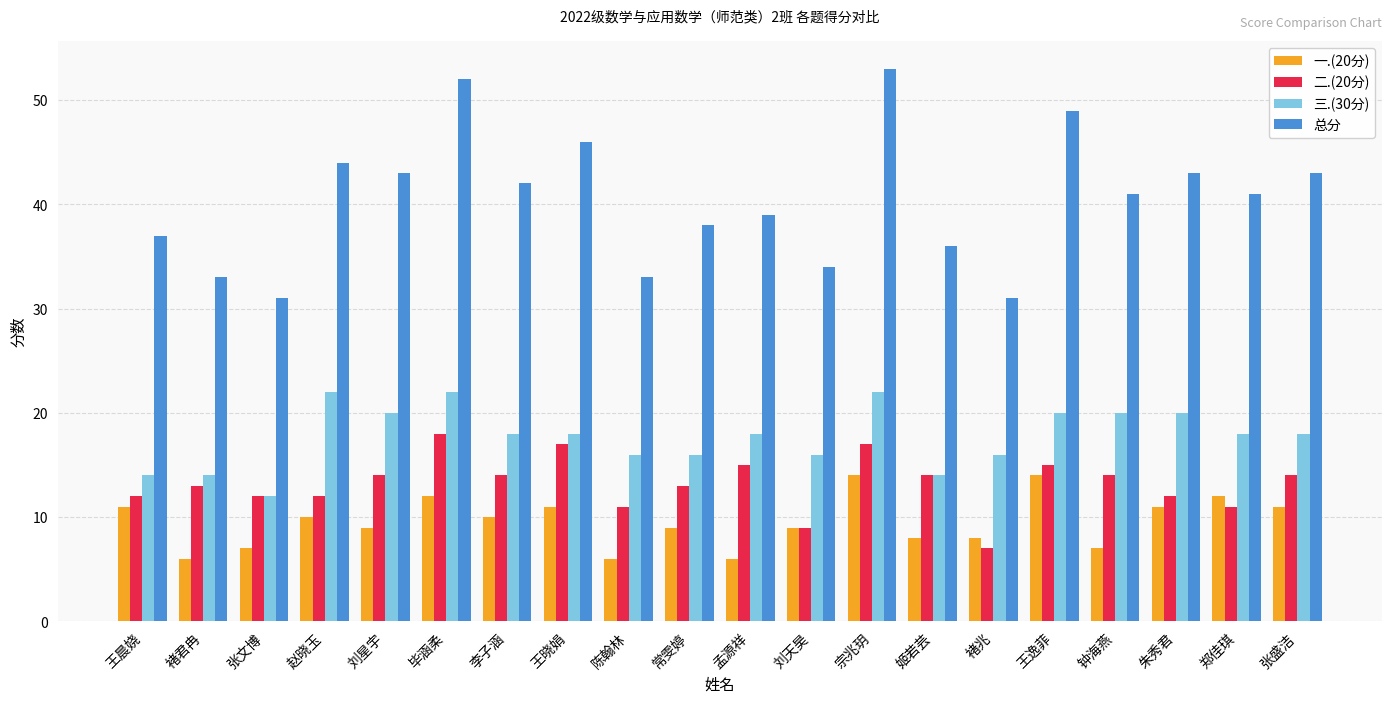

How many series are shown in this chart?

4